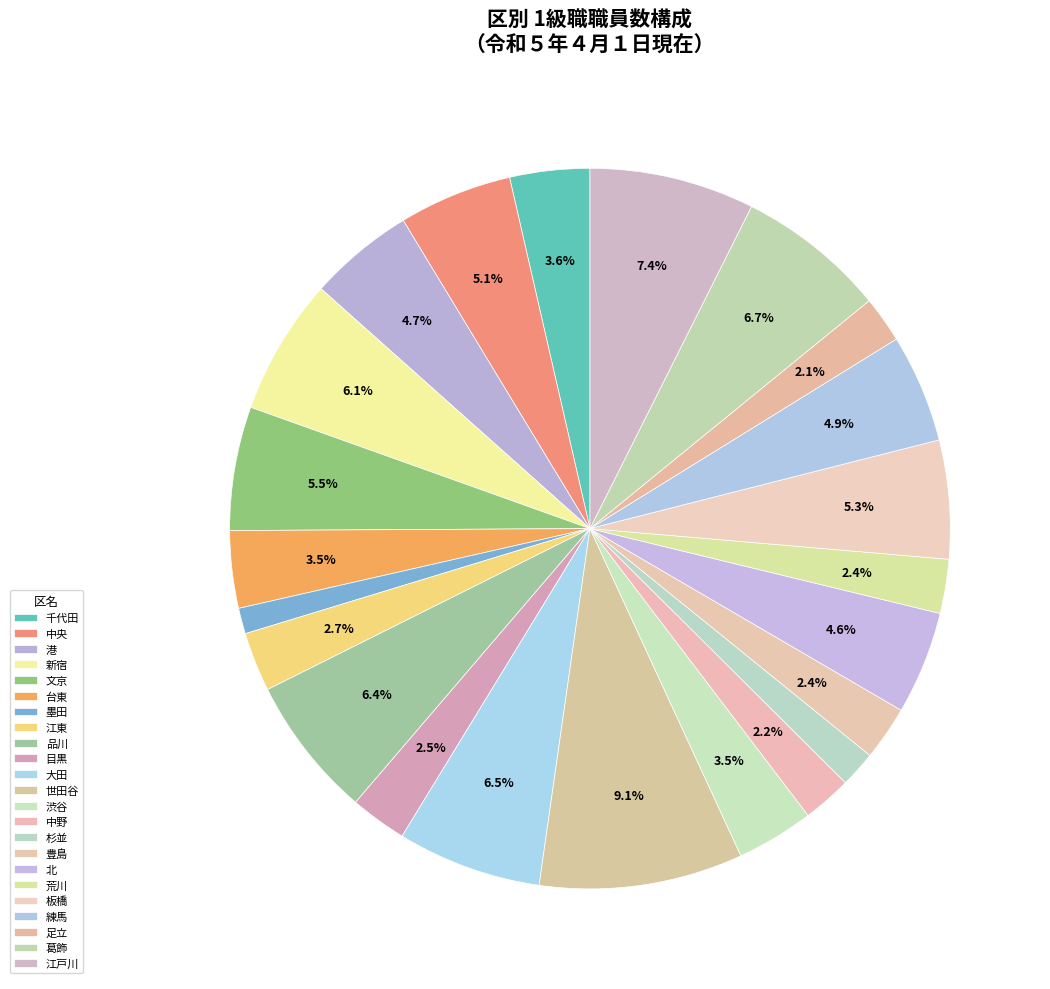

How many segments does this pie chart have?

23